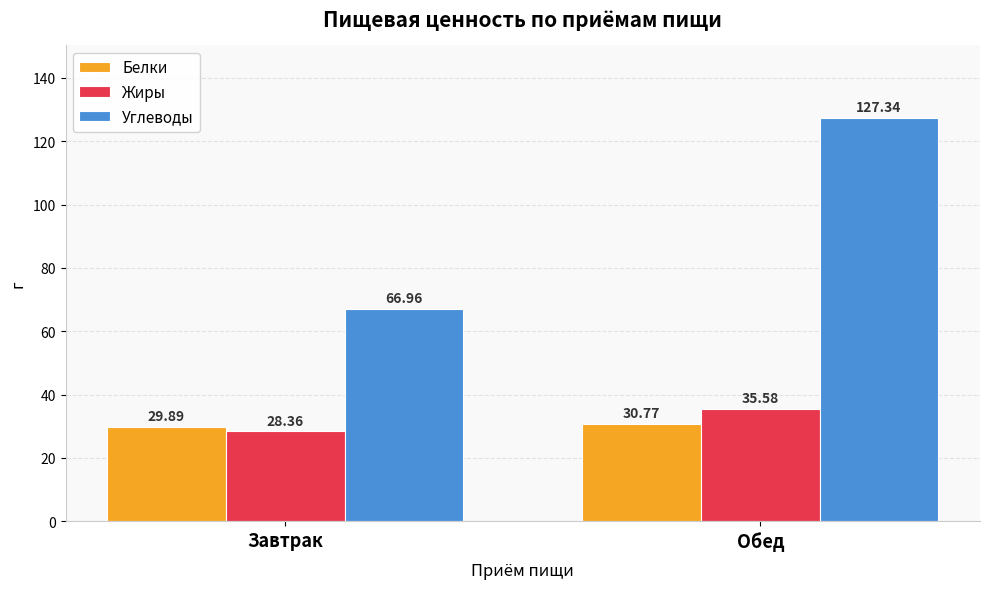

How many distinct data groups are displayed?

3